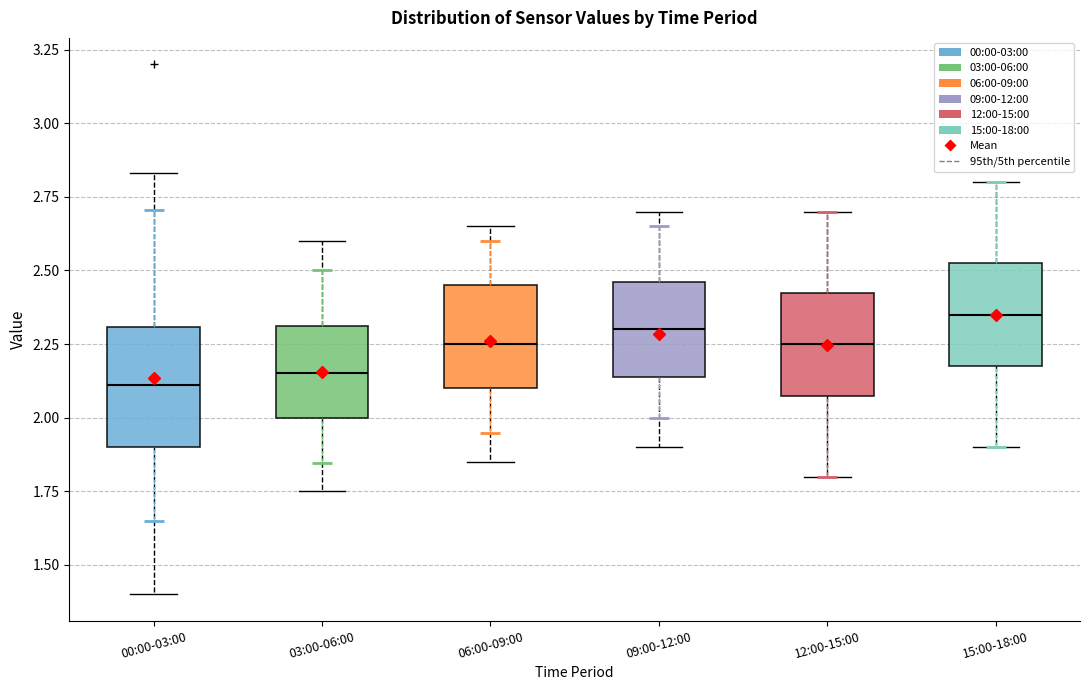

Where is the lower edge of the box for 12:00-15:00 on the y-axis? The values are not printed on the chart, so give them approximately, as read against the axis.

2.10